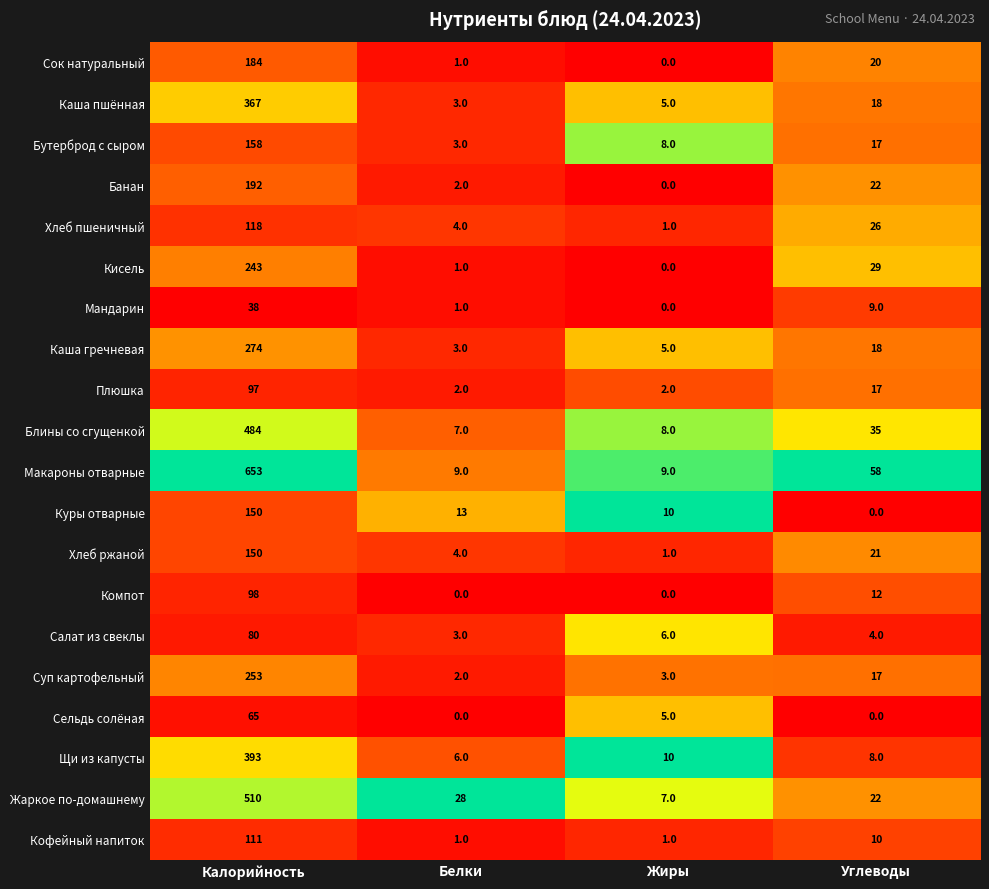

What is the sum of all Куры отварные values?

173